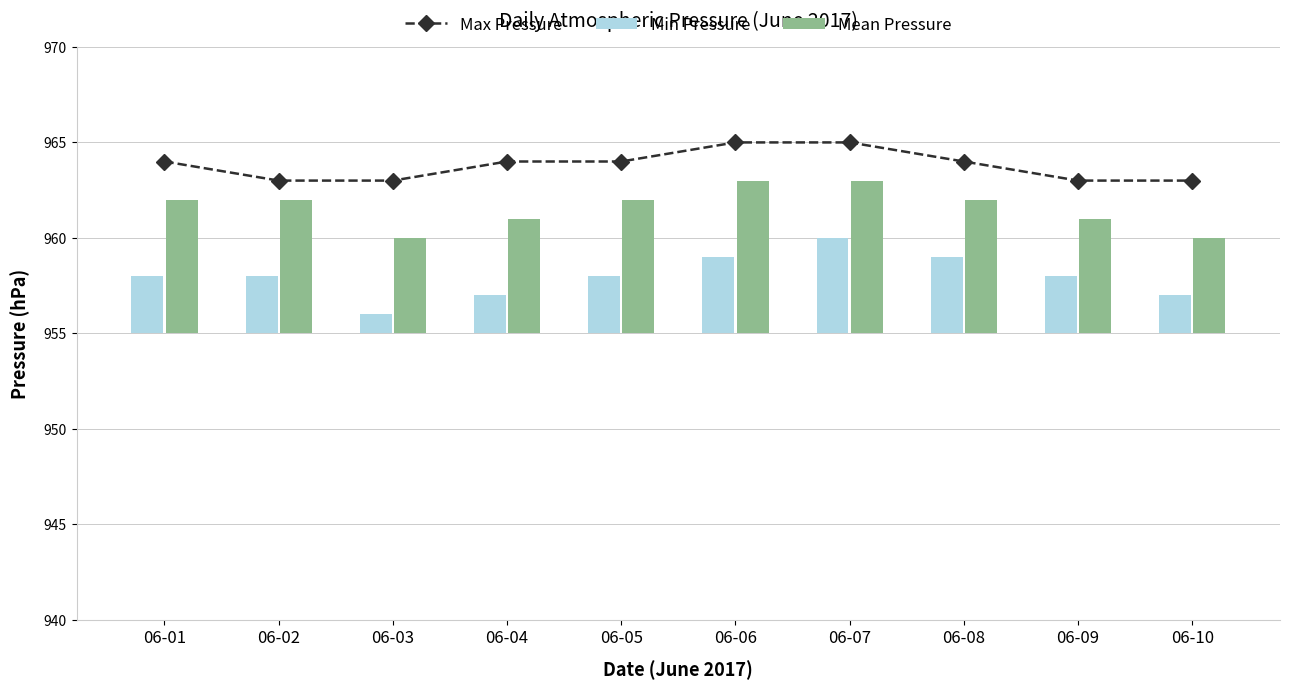

The value of Max Pressure at 06-05 is 1364. True or false?

False